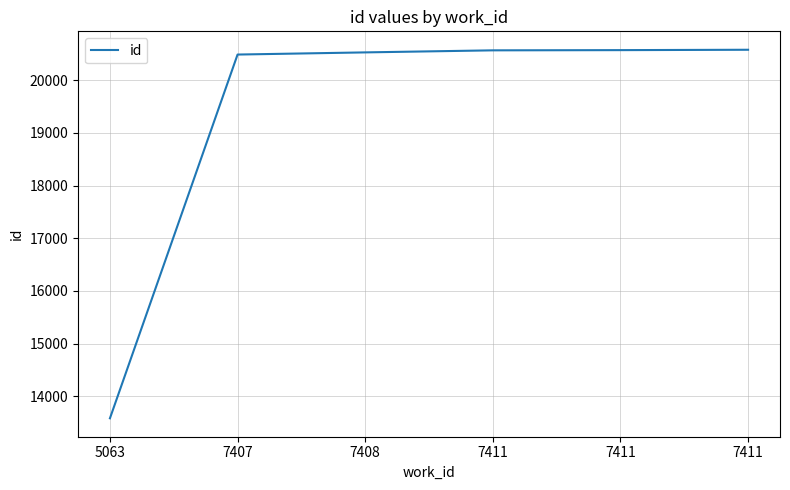

Rank the categories by value from highest to lowest.

7411, 7411, 7411, 7408, 7407, 5063